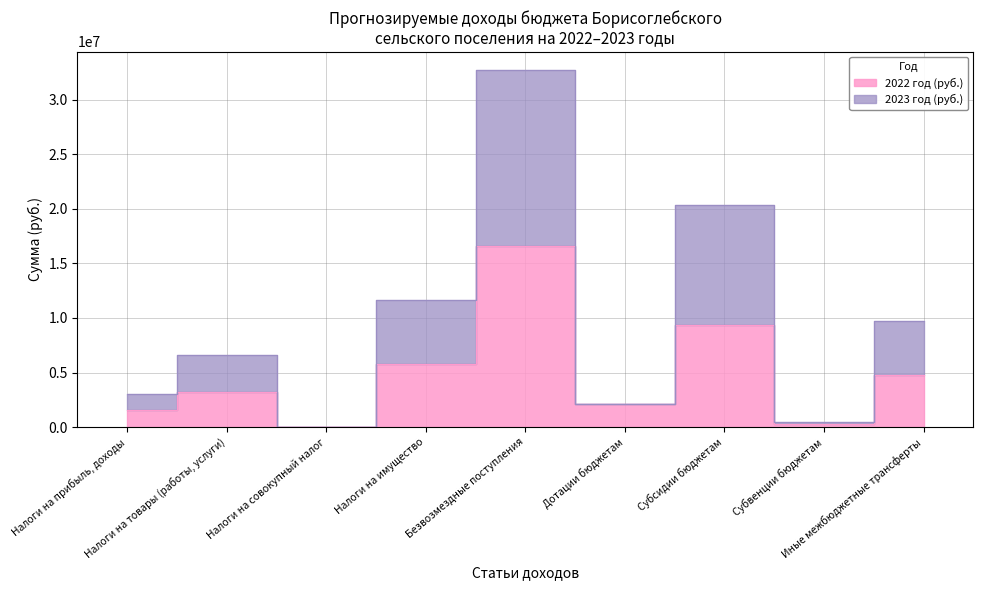

At which label does 2022 год (руб.) reach its minimum?

Налоги на совокупный налог